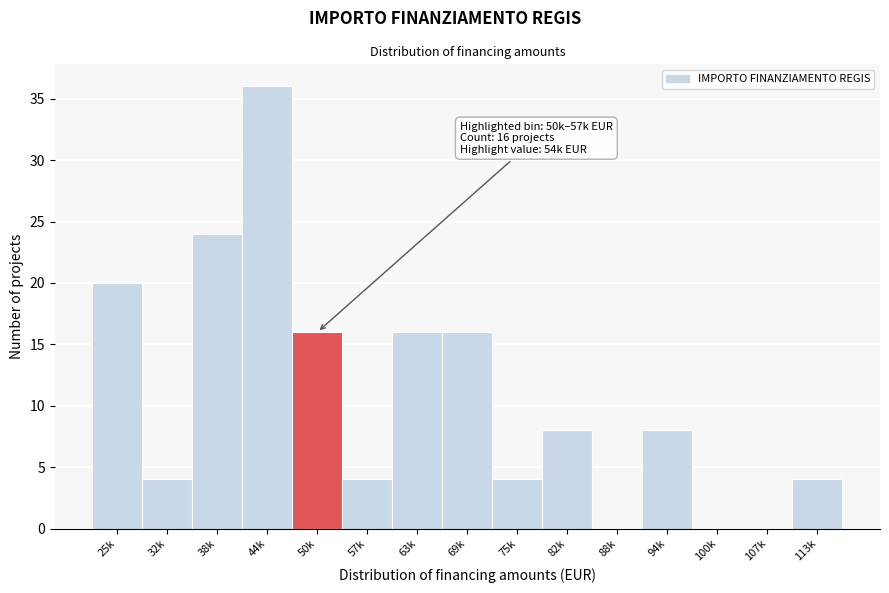

Reading right to left, what are all the values shown in this chart?

113k=4	107k=0	100k=0	94k=8	88k=0	82k=8	75k=4	69k=16	63k=16	57k=4	50k=16	44k=36	38k=24	32k=4	25k=20